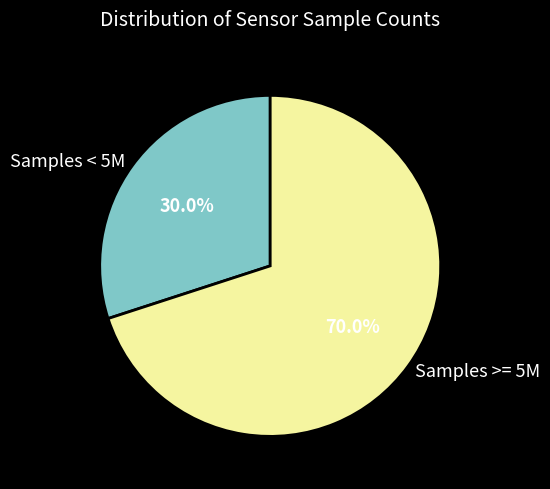

Rank the categories by value from highest to lowest.

Samples >= 5M, Samples < 5M